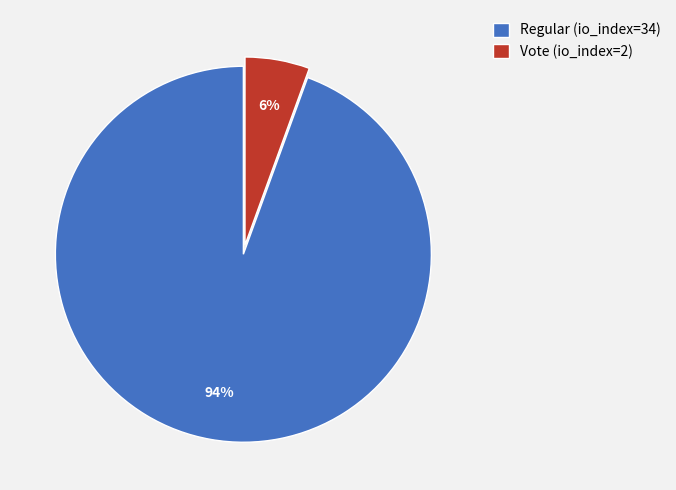

Is it true that Vote (io_index=2) is 12% of the pie?

False